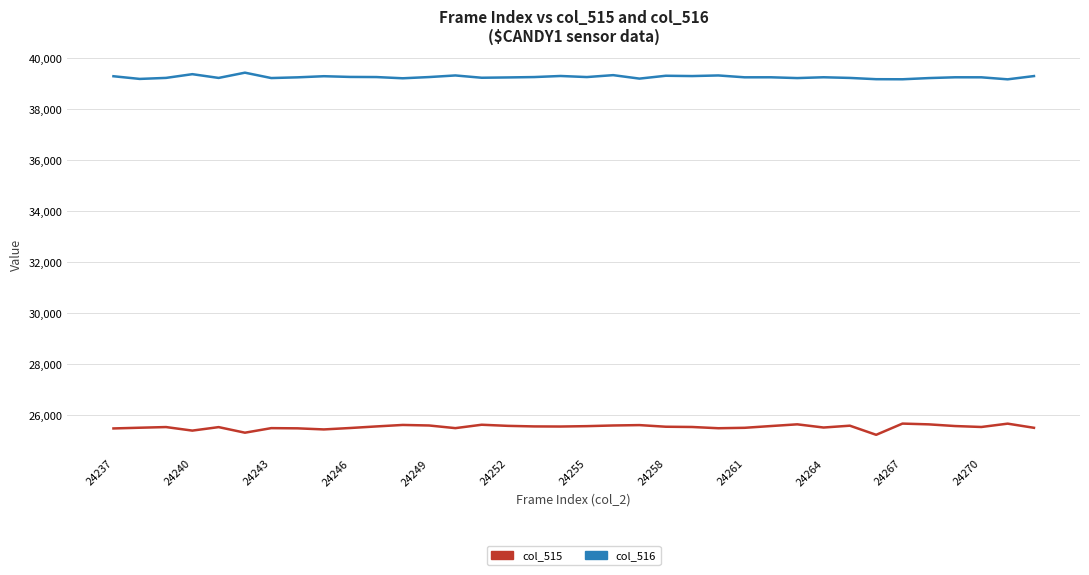

How many lines are shown in the chart?

2